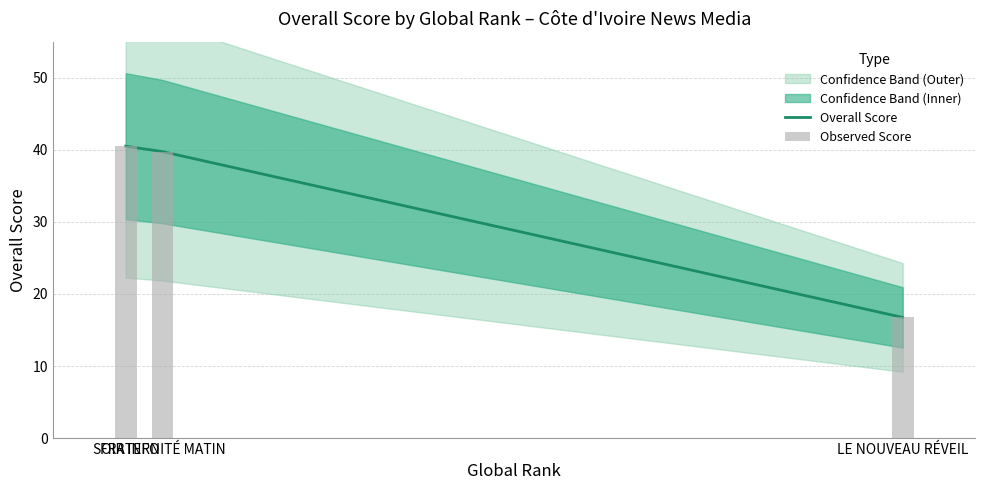

Count the number of categories in the chart.

3